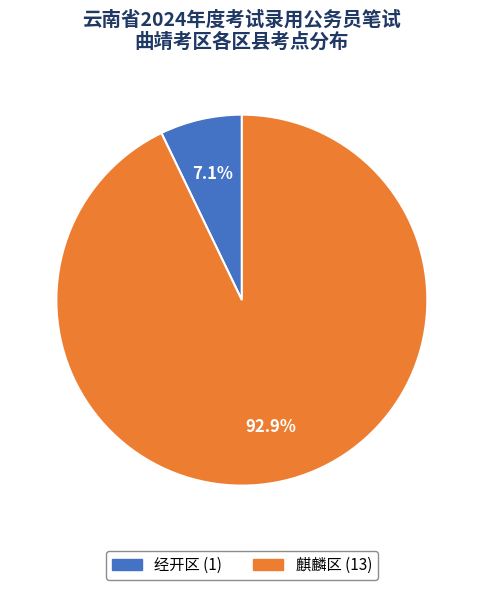

Does 经开区 account for over 50% of the chart?

No